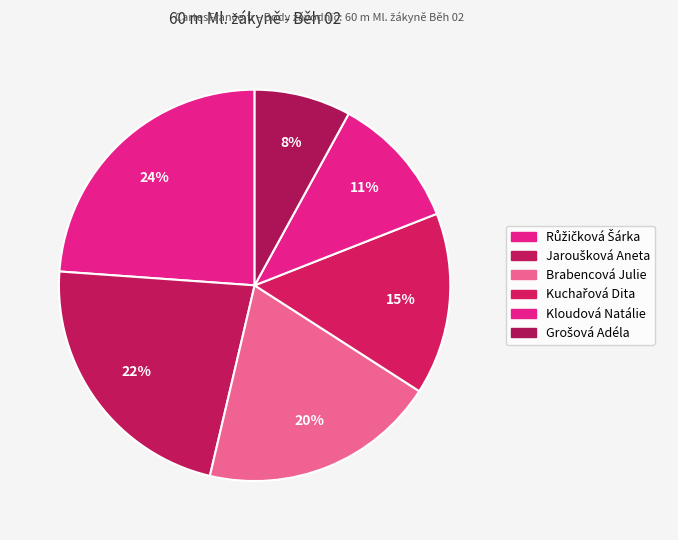

Count the number of slices in the pie.

6